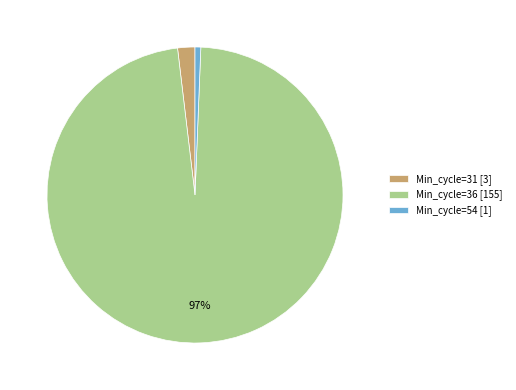

True or false: Min_cycle=54 [1] accounts for 1% of the total.

True